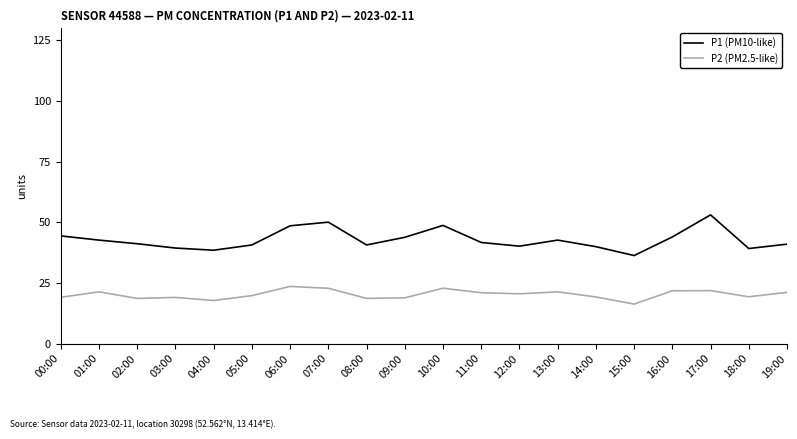

What is the spread (max minus min) of values at 03:00?

20.4